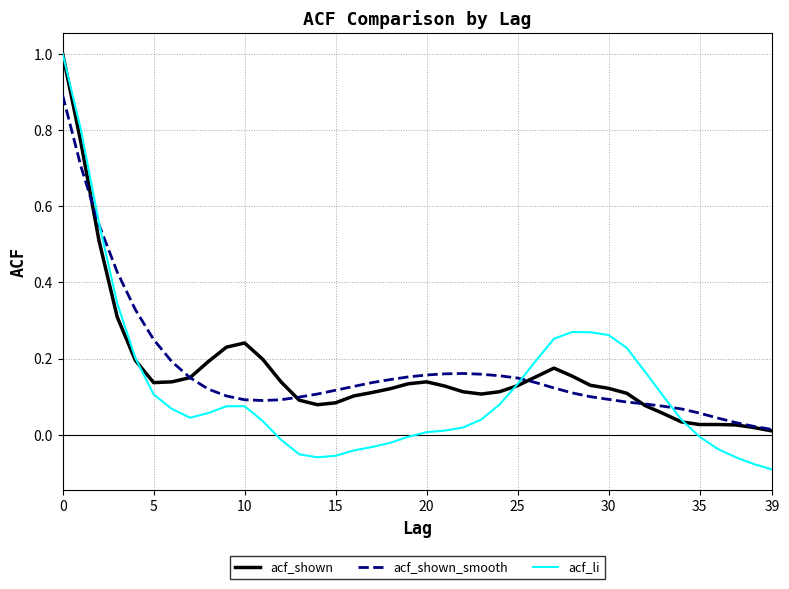

Which series has the widest spread of values?

acf_li